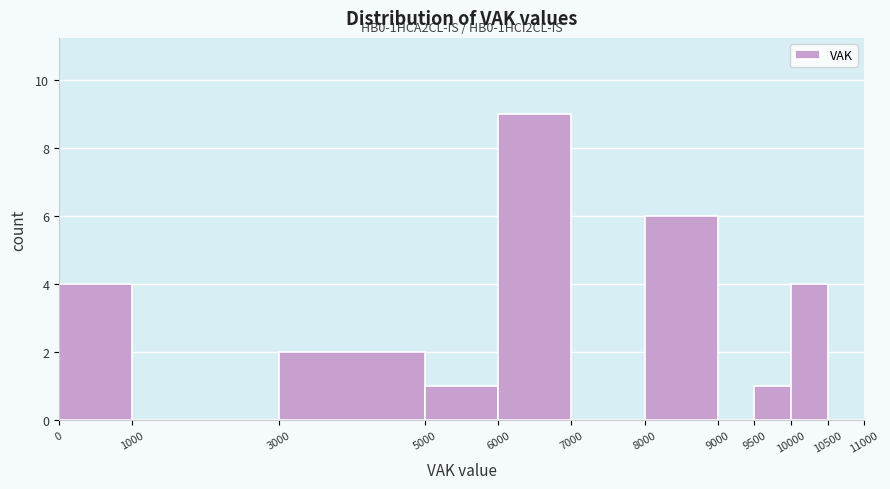

Over which range of the x-axis is the bar tallest?

6000 to 7000